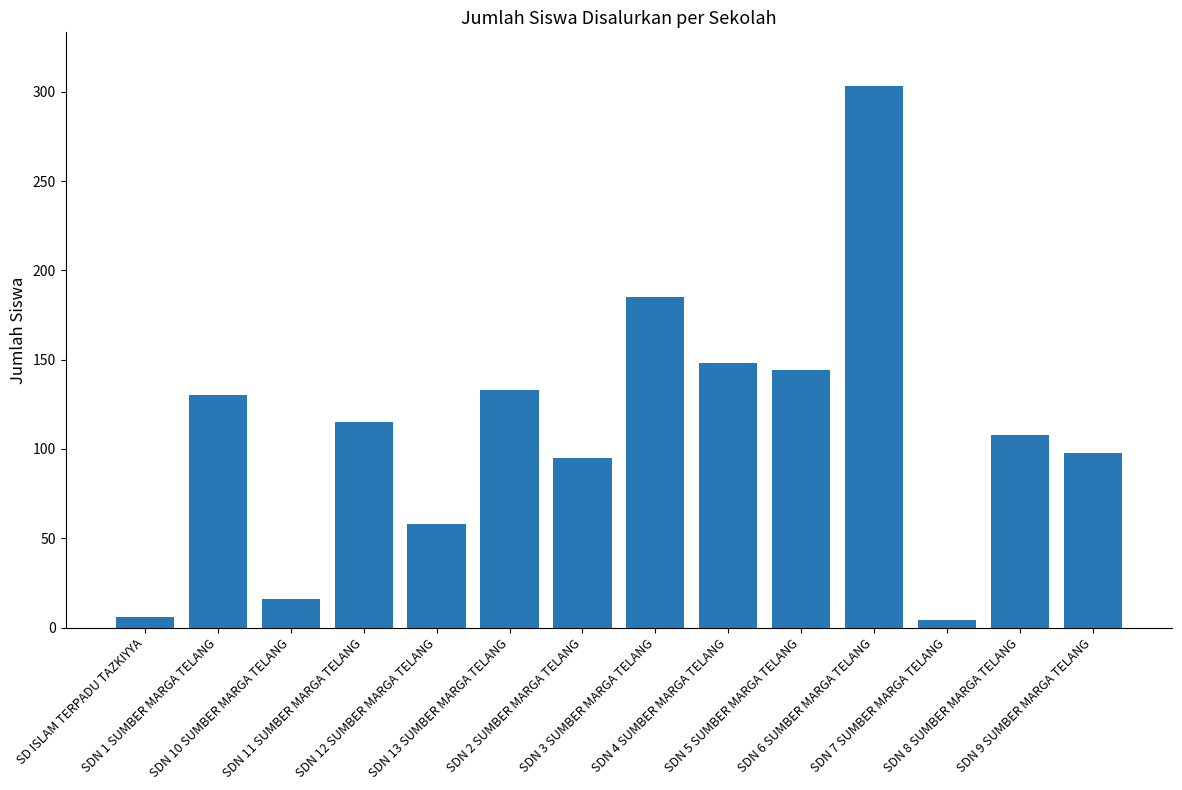

What is the greatest value displayed?

303